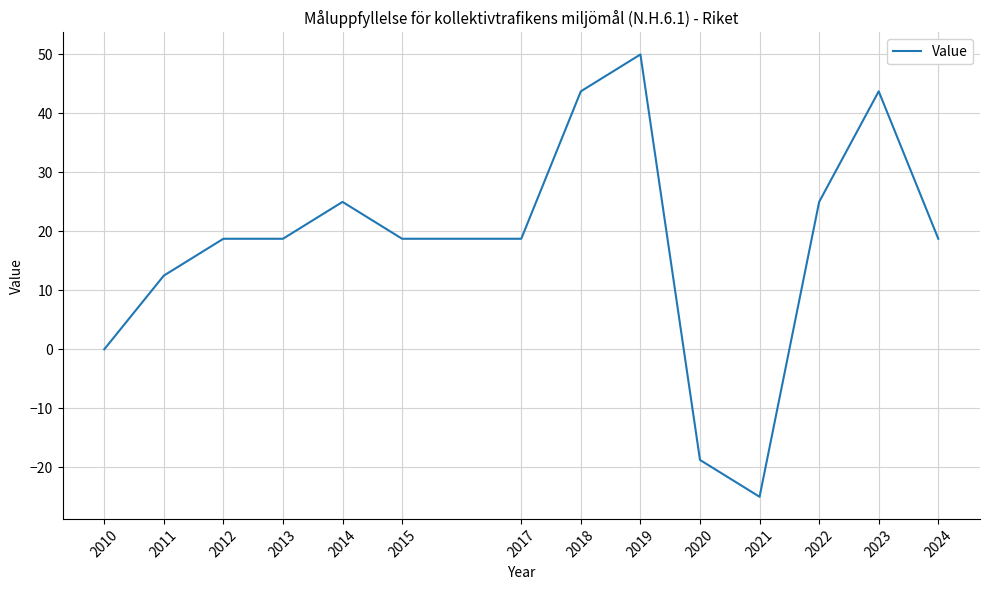

Which has a higher value, 2014 or 2024?

2014